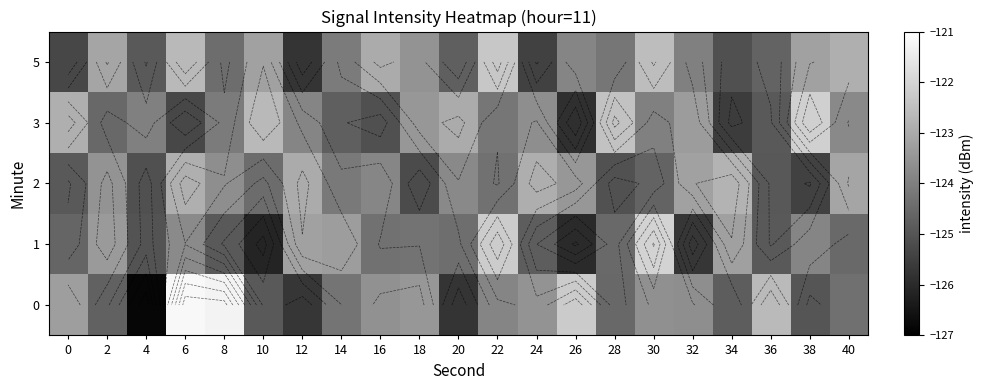

At which category does the chart reach its peak across all series?

6